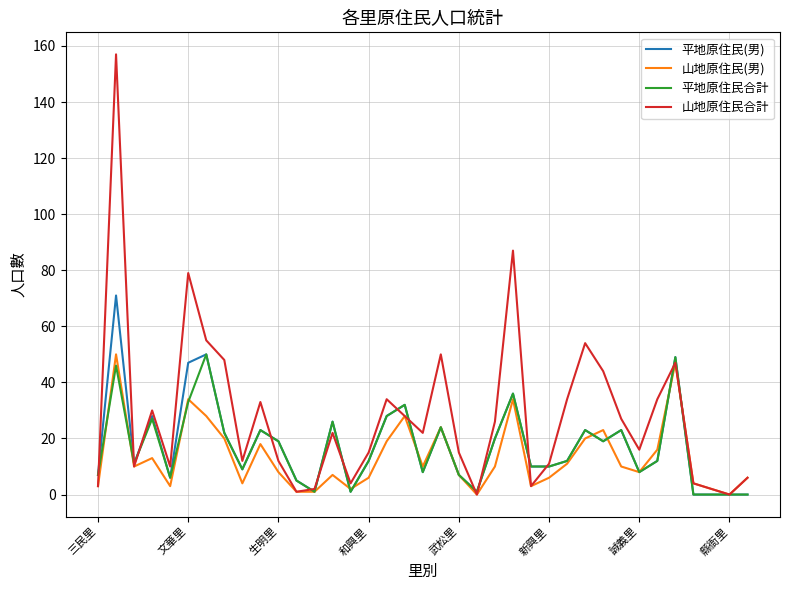

What is the greatest value displayed?

157